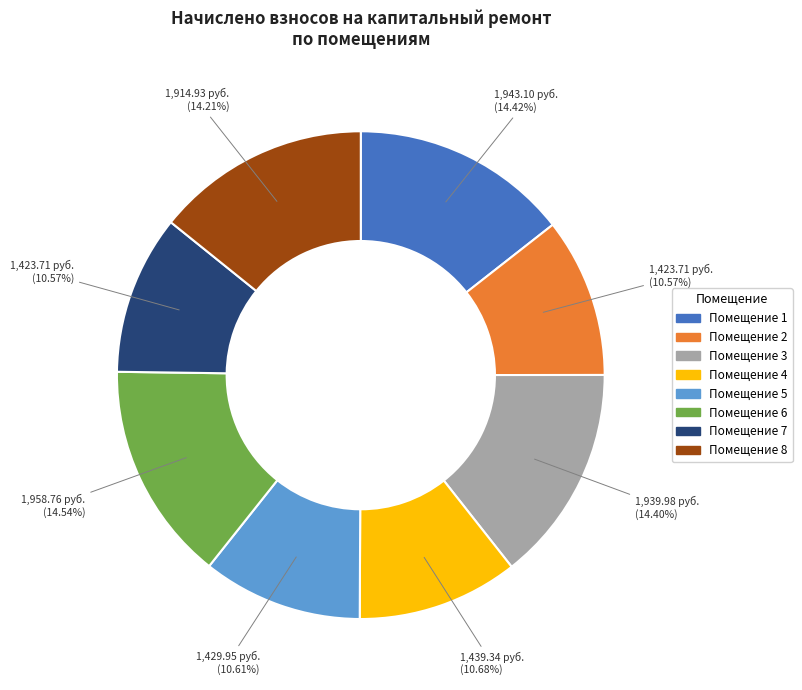

Is there a majority slice in this chart?

No